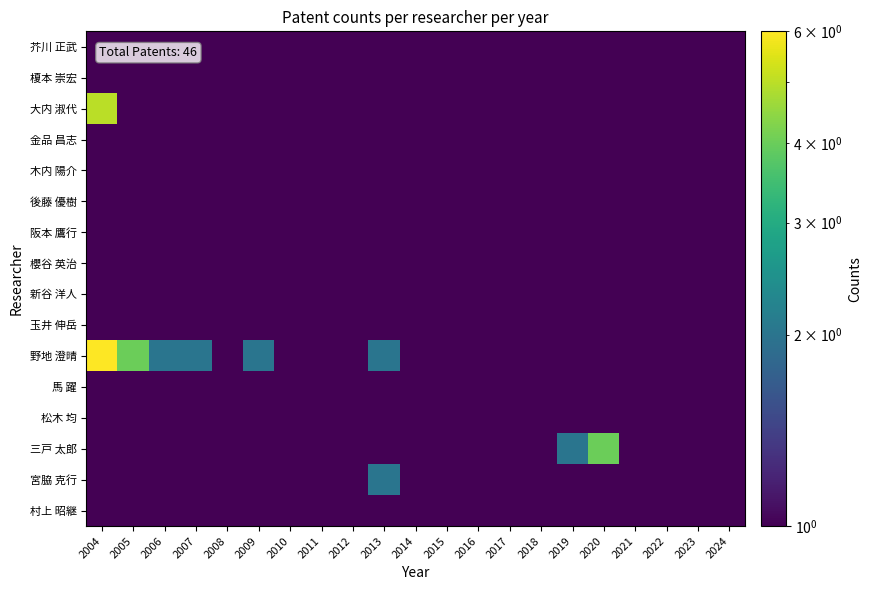

Which category has the highest value across all series?

2004